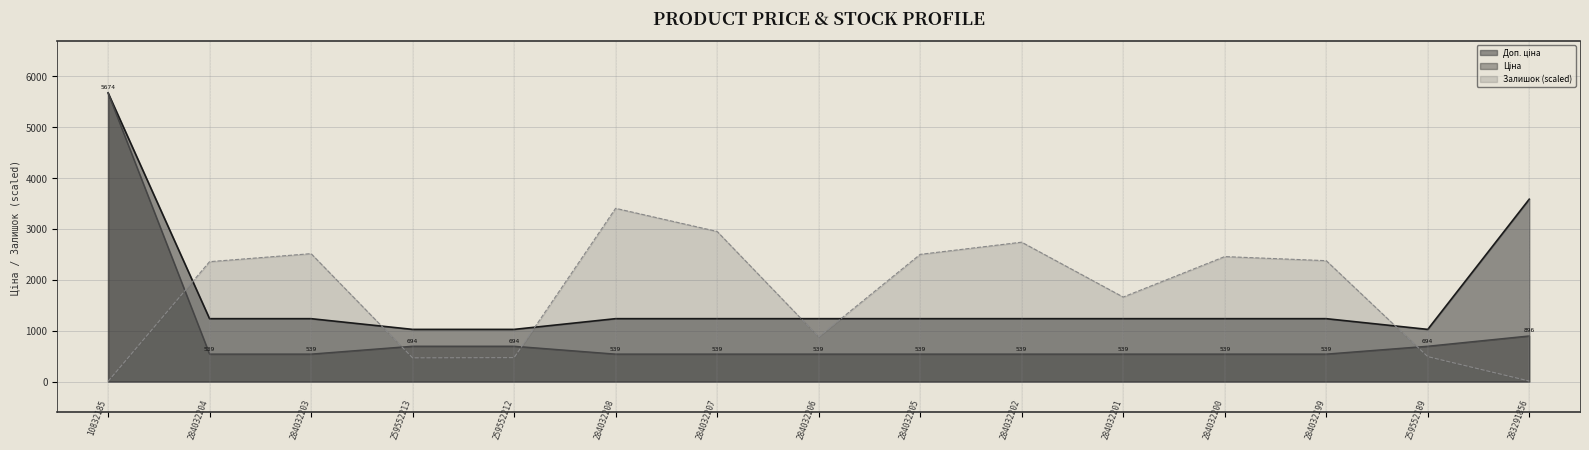

At how many categories does at least one series exceed 2271?

10